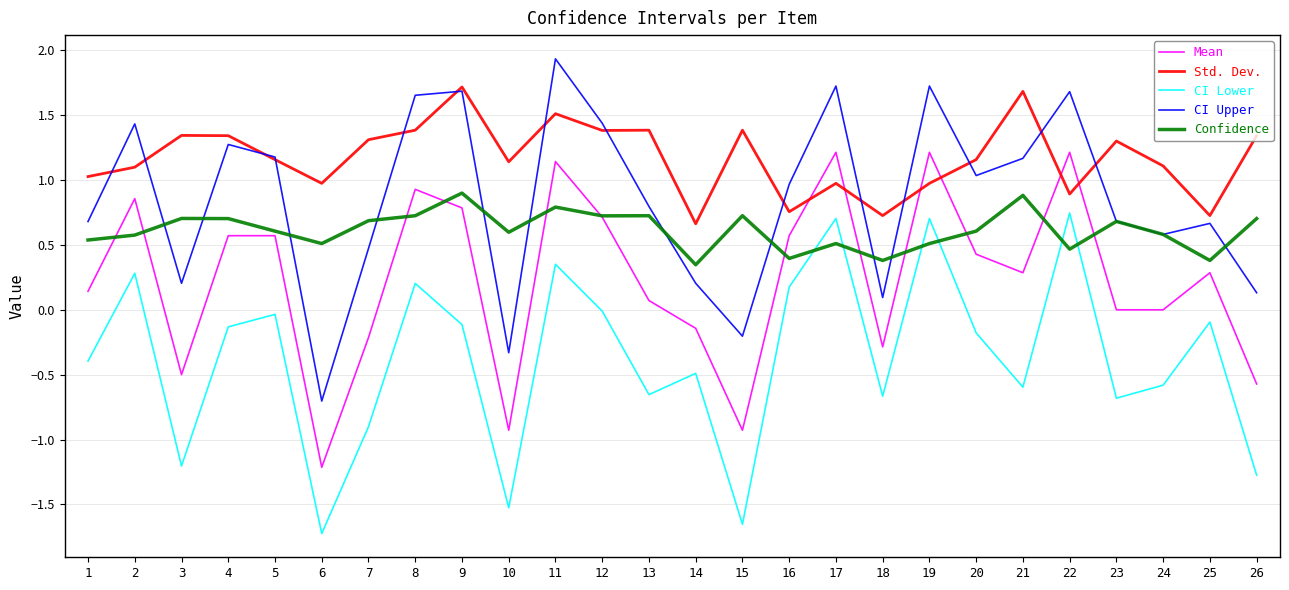

The value of Confidence at 15 is 0.7. True or false?

True